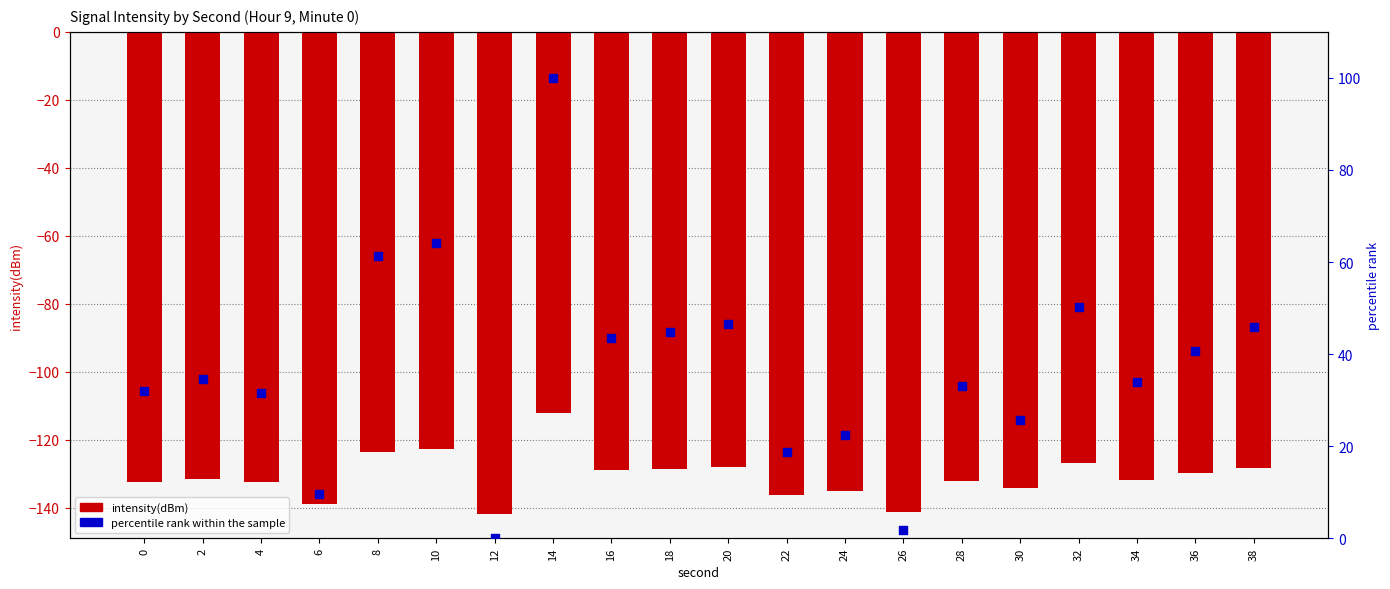

What is the total value across all series at 6?

-129.4